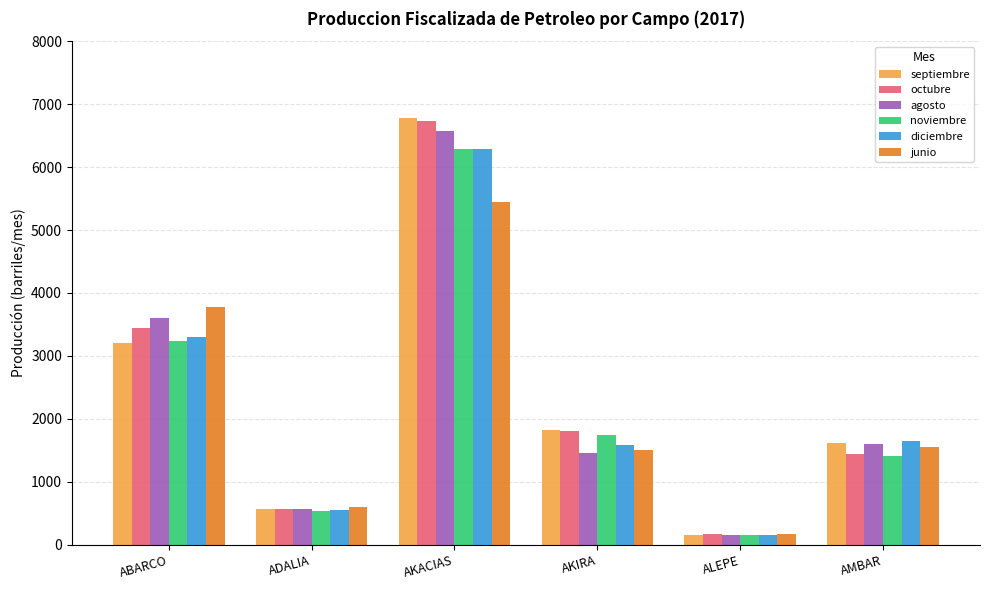

What is the maximum value for diciembre?

6281.9